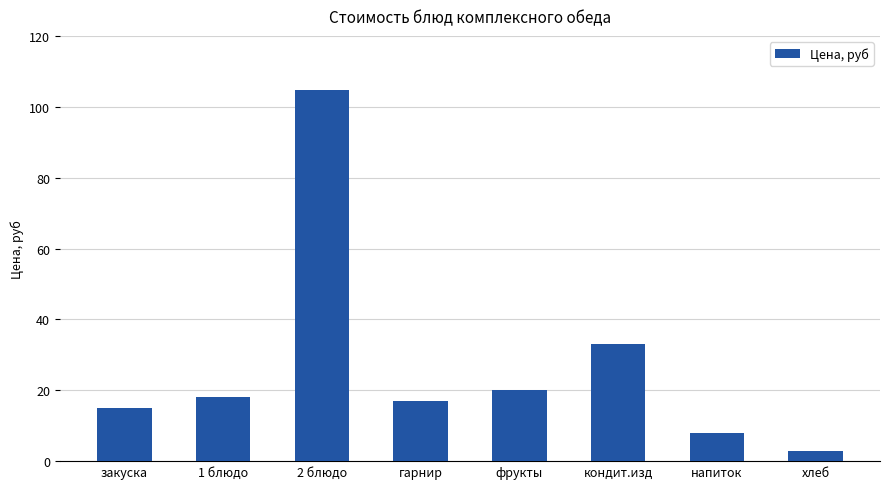

What is the smallest value displayed?

3.0